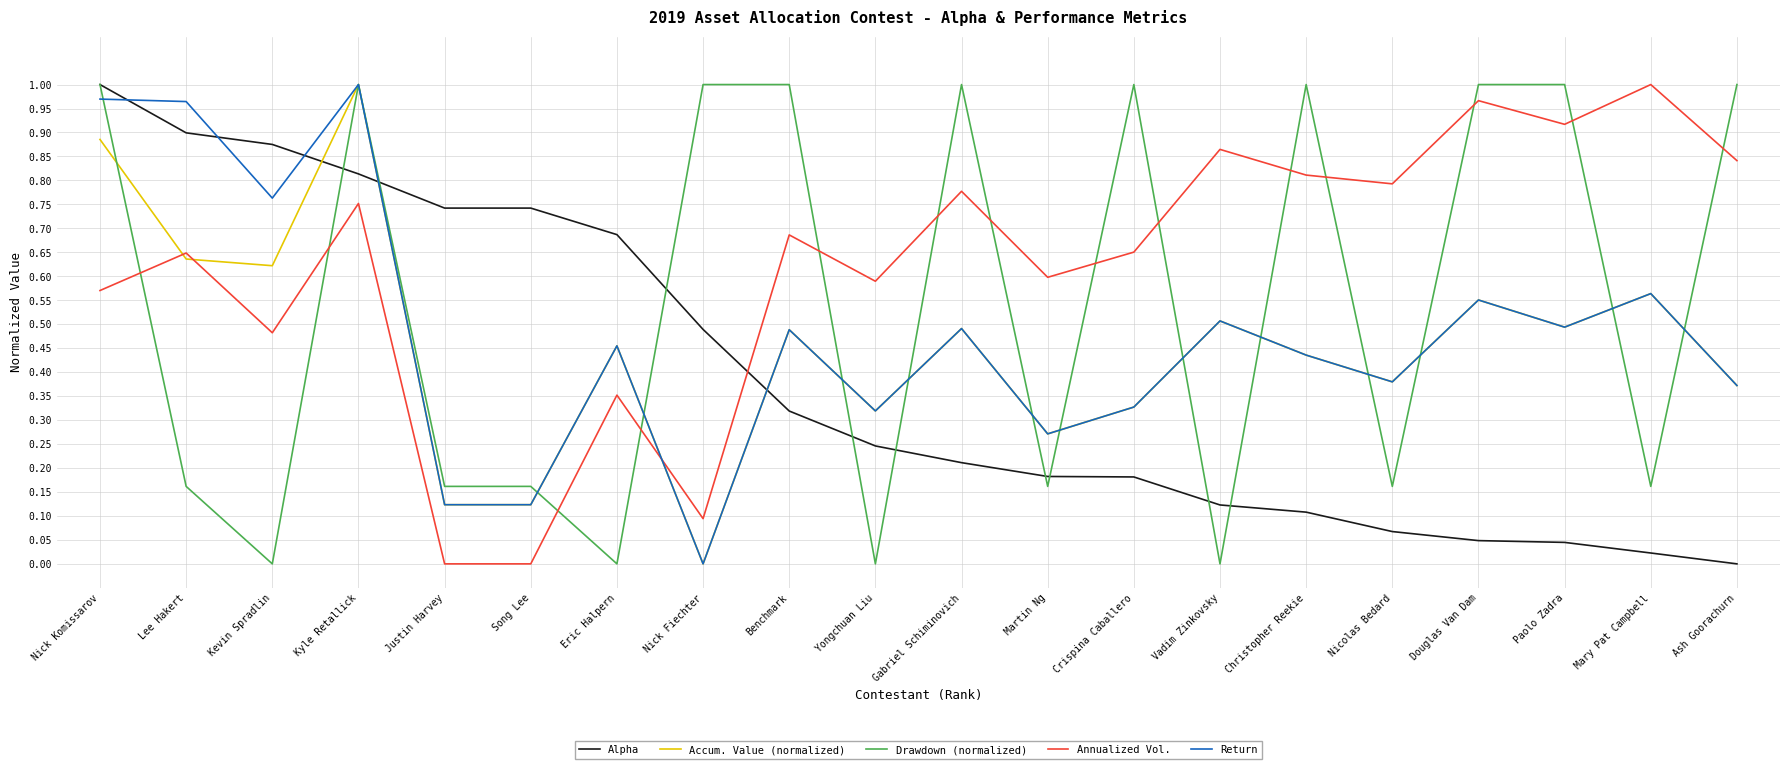

What is the total value across all series at Nick Fiechter?

1.6